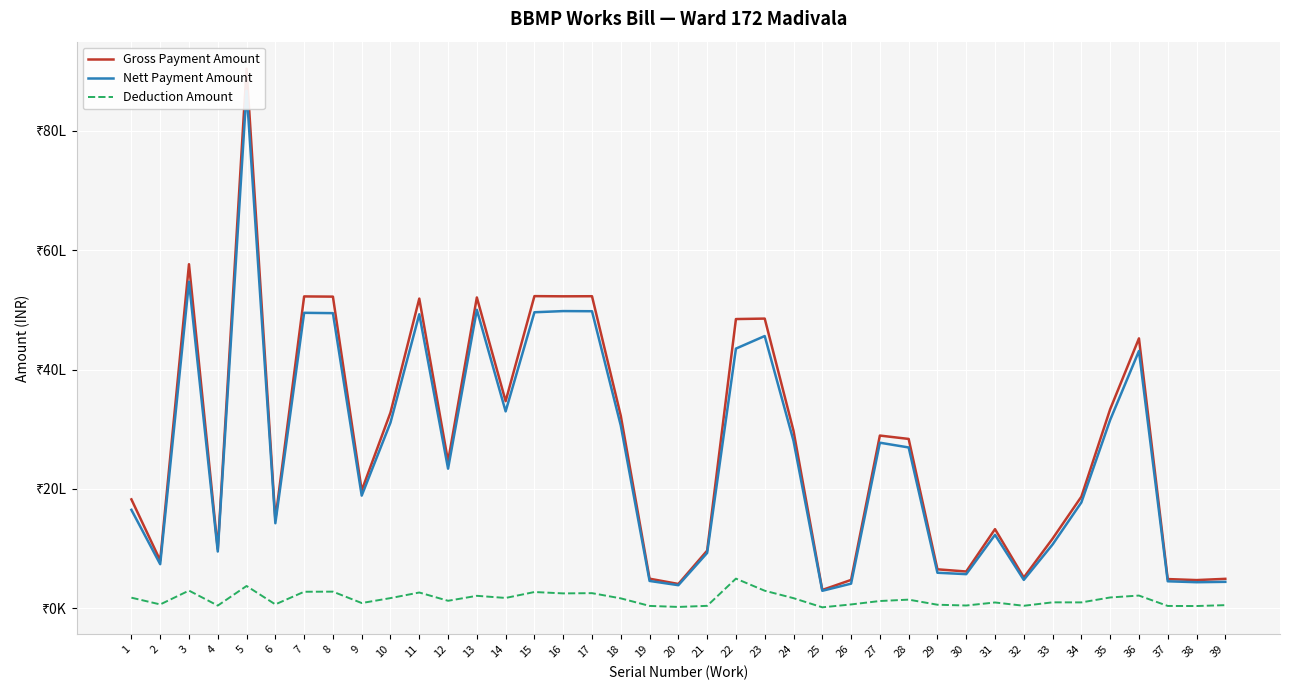

The Nett Payment Amount series shows 3412645 at 13. True or false?

False